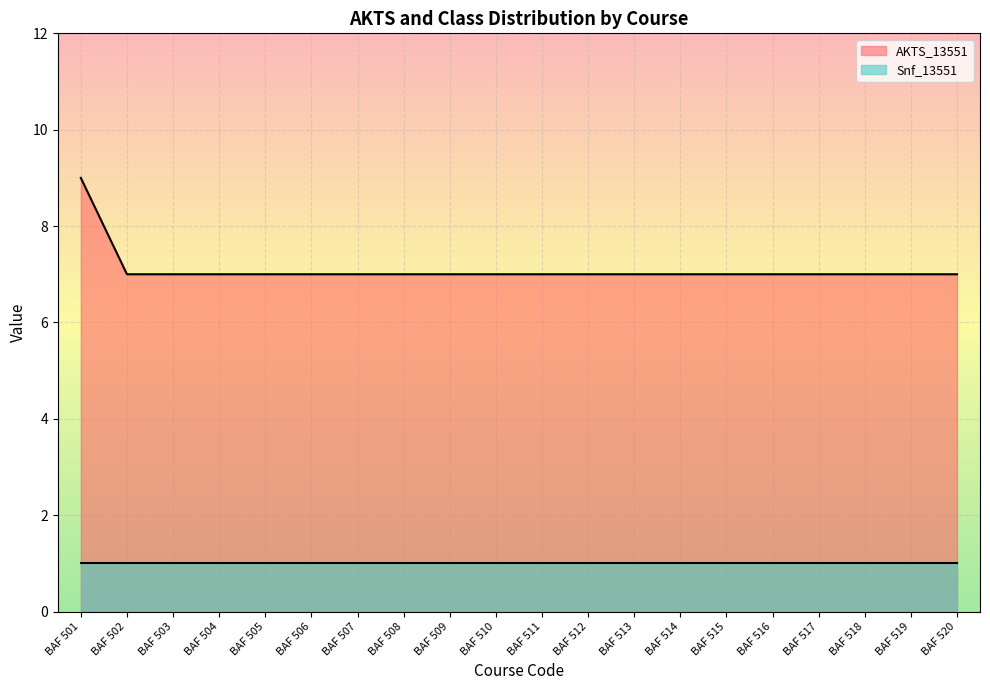

What is the sum of all values?

142